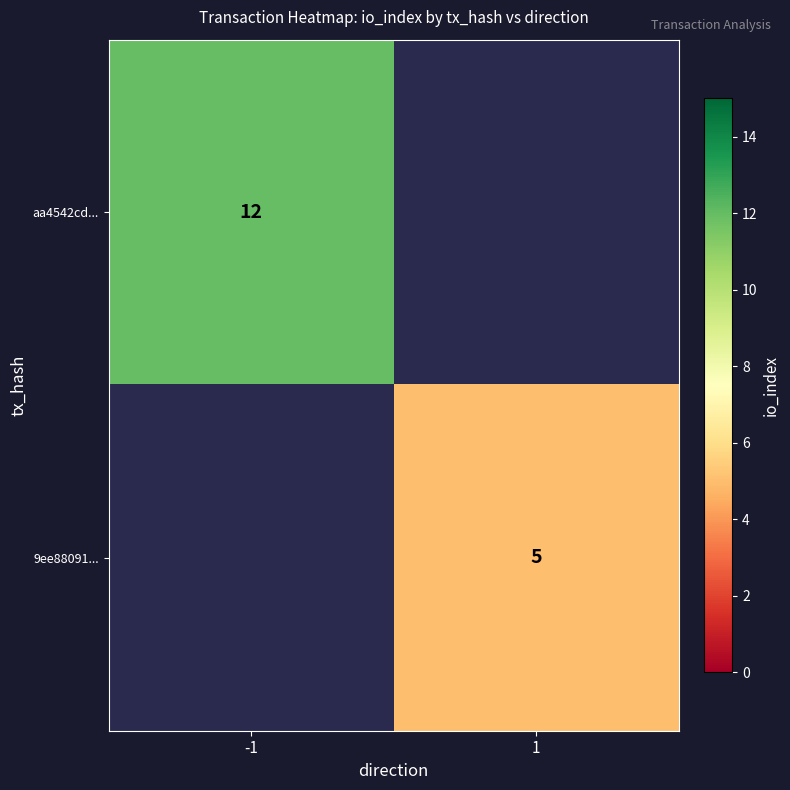

Which label corresponds to the smallest value in the chart?

1